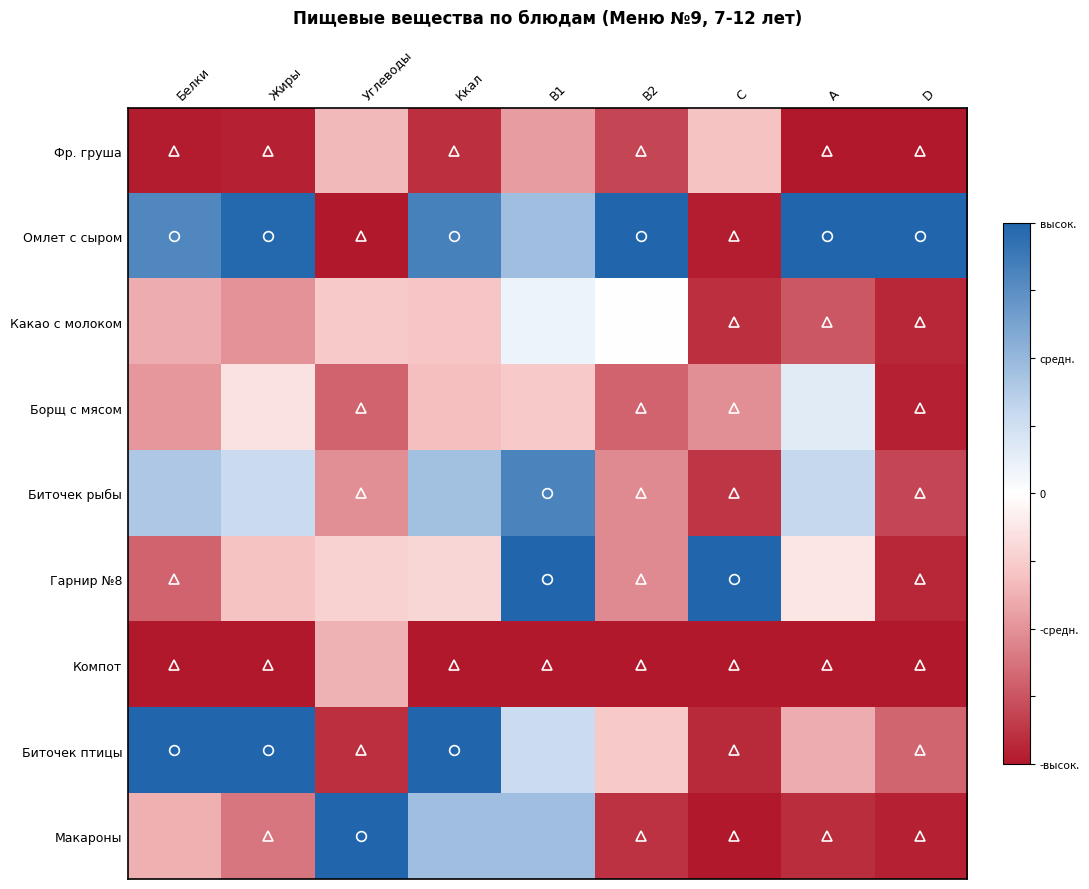

Reading left to right, extract all data points from this chart.

Фр. груша: Белки=-1.0	Жиры=-1.0	Углеводы=-0.3	Ккал=-0.9	B1=-0.5	B2=-0.8	C=-0.3	A=-1.0	D=-1.0
Омлет с сыром: Белки=0.8	Жиры=1.0	Углеводы=-1.0	Ккал=0.8	B1=0.5	B2=1.0	C=-1.0	A=1.0	D=1.0
Какао с молоком: Белки=-0.4	Жиры=-0.5	Углеводы=-0.3	Ккал=-0.3	B1=0.1	B2=0.0	C=-0.9	A=-0.7	D=-0.9
Борщ с мясом: Белки=-0.5	Жиры=-0.1	Углеводы=-0.7	Ккал=-0.3	B1=-0.3	B2=-0.7	C=-0.5	A=0.2	D=-1.0
Биточек рыбы: Белки=0.4	Жиры=0.3	Углеводы=-0.5	Ккал=0.5	B1=0.8	B2=-0.5	C=-0.9	A=0.3	D=-0.8
Гарнир №8: Белки=-0.7	Жиры=-0.3	Углеводы=-0.2	Ккал=-0.2	B1=1.0	B2=-0.5	C=1.0	A=-0.1	D=-0.9
Компот: Белки=-1.0	Жиры=-1.0	Углеводы=-0.4	Ккал=-1.0	B1=-1.0	B2=-1.0	C=-1.0	A=-1.0	D=-1.0
Биточек птицы: Белки=1.0	Жиры=1.0	Углеводы=-0.9	Ккал=1.0	B1=0.3	B2=-0.3	C=-0.9	A=-0.4	D=-0.7
Макароны: Белки=-0.4	Жиры=-0.6	Углеводы=1.0	Ккал=0.5	B1=0.5	B2=-0.9	C=-1.0	A=-0.9	D=-1.0